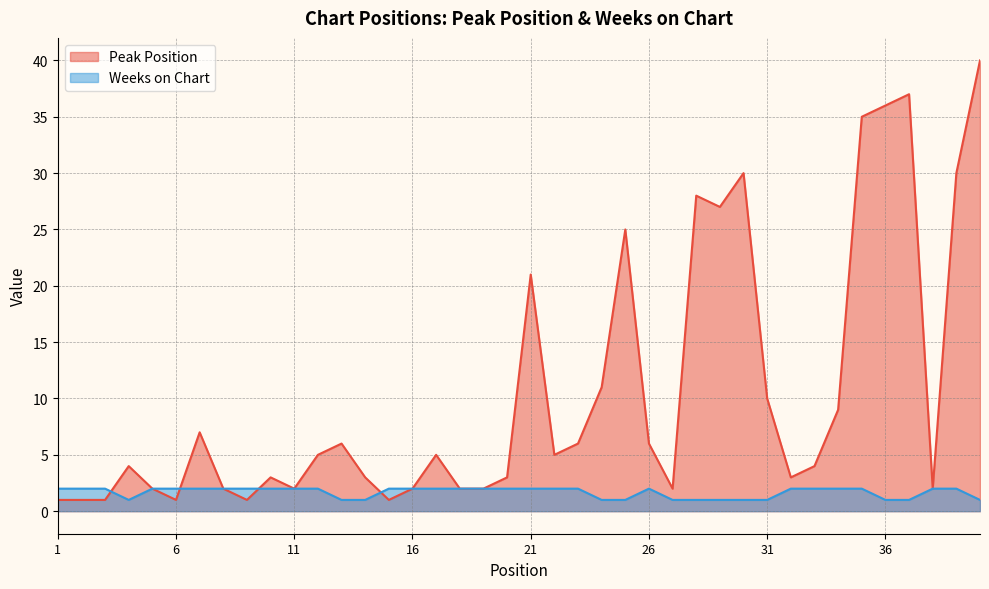

Rank the series at 21 from lowest to highest value.

Weeks on Chart, Peak Position